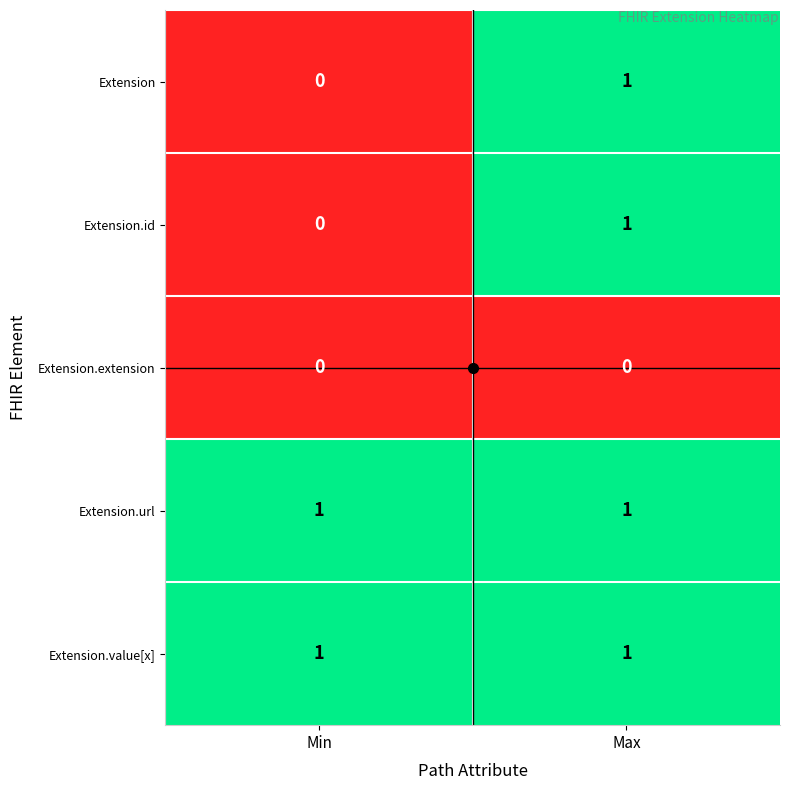

At which label does Extension.id reach its minimum?

Min